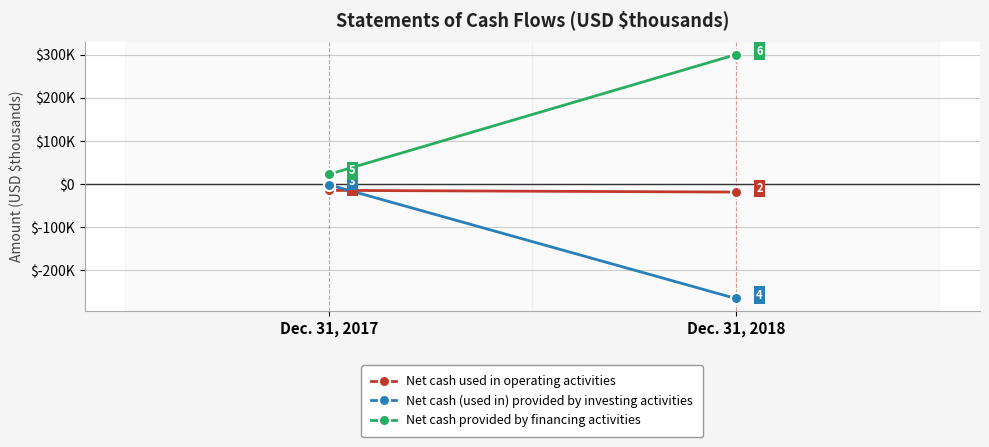

Reading right to left, what are all the values shown in this chart?

Net cash used in operating activities: -18755	-14758
Net cash (used in) provided by investing activities: -265729	-1730
Net cash provided by financing activities: 300275	22400